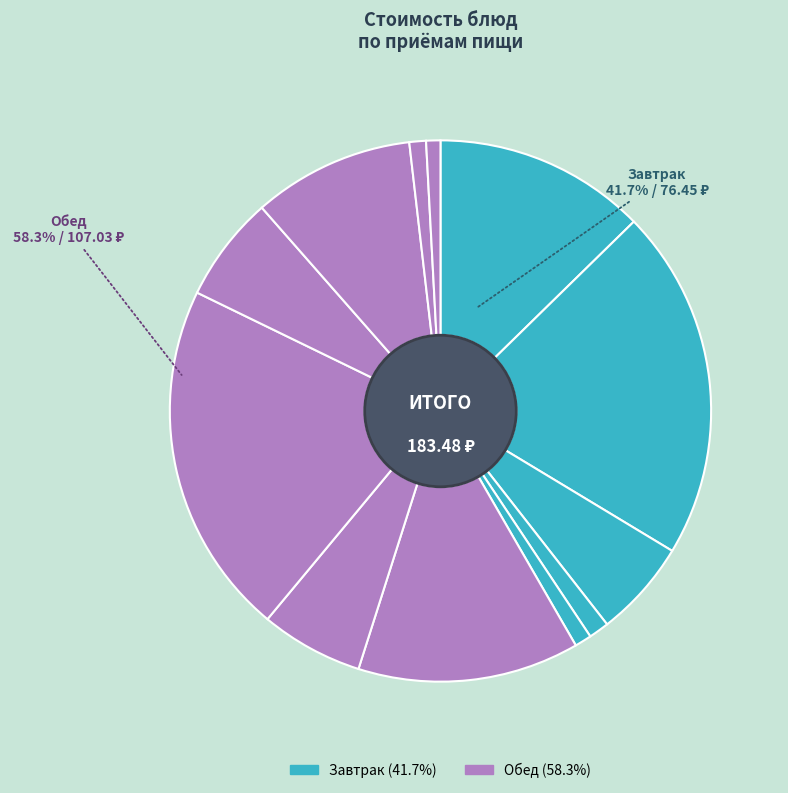

To the nearest percent, what is the difference between the largest and smallest slice percentages?

20%